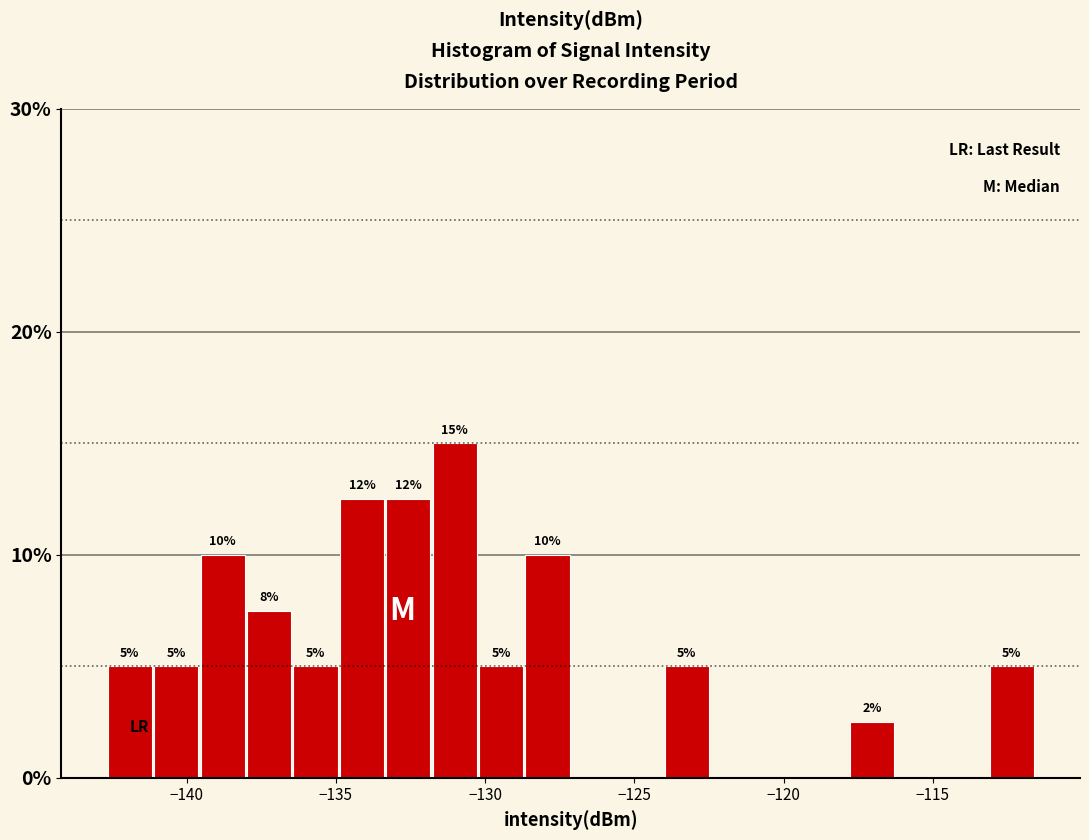

Read against the x-axis, roughly where is the centre of the tallest bar?

-131.0